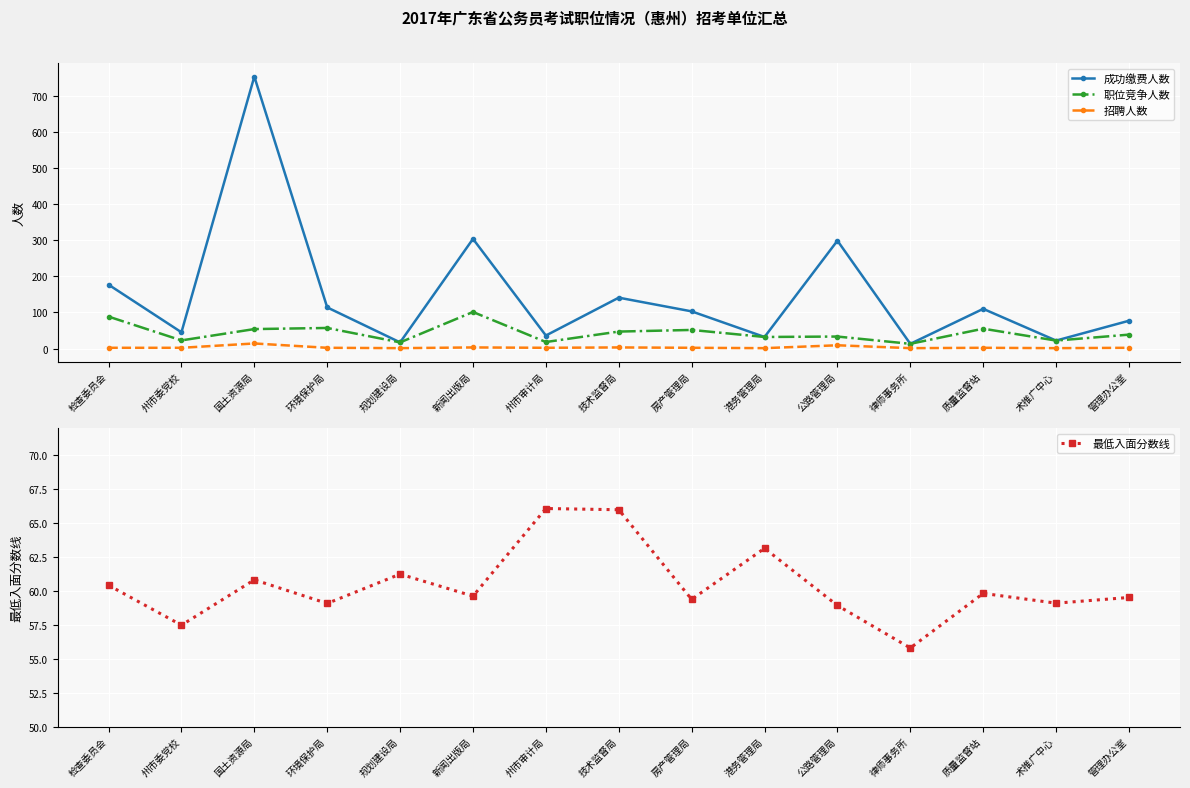

Which series has the largest total across all categories?

成功缴费人数